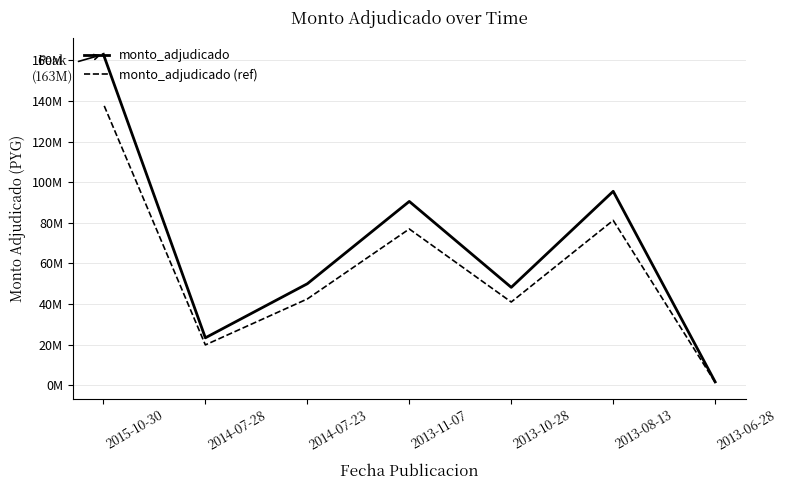

What is the difference between the highest and lowest values at 2014-07-23?

7491405